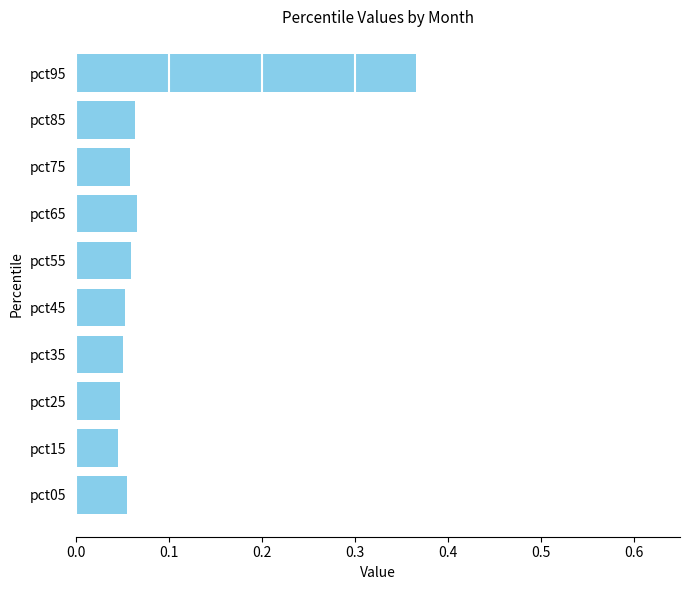

Between pct95 and pct75, which is larger?

pct95